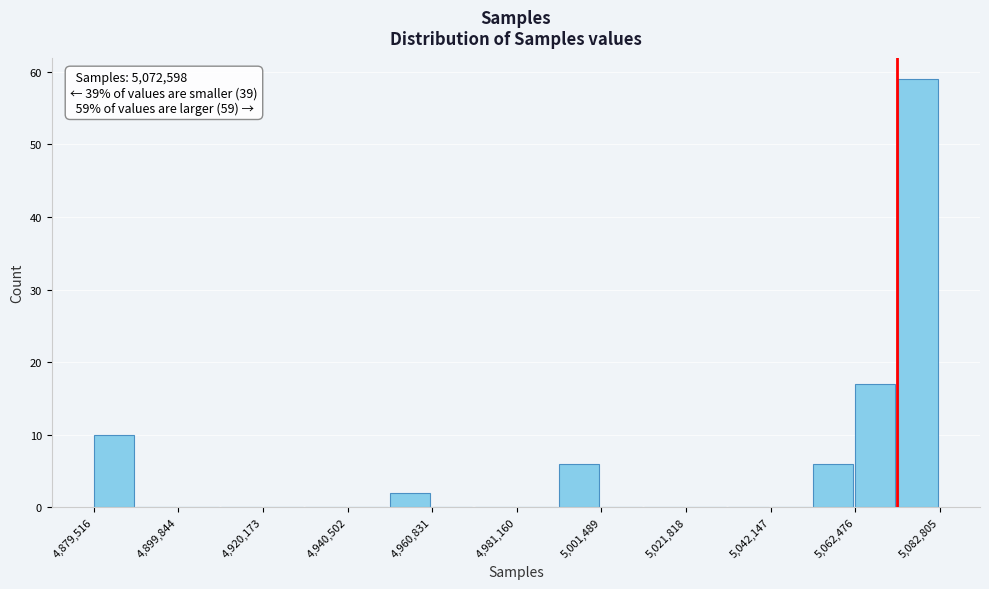

Read against the x-axis, roughly where is the centre of the tallest bar?

5075000